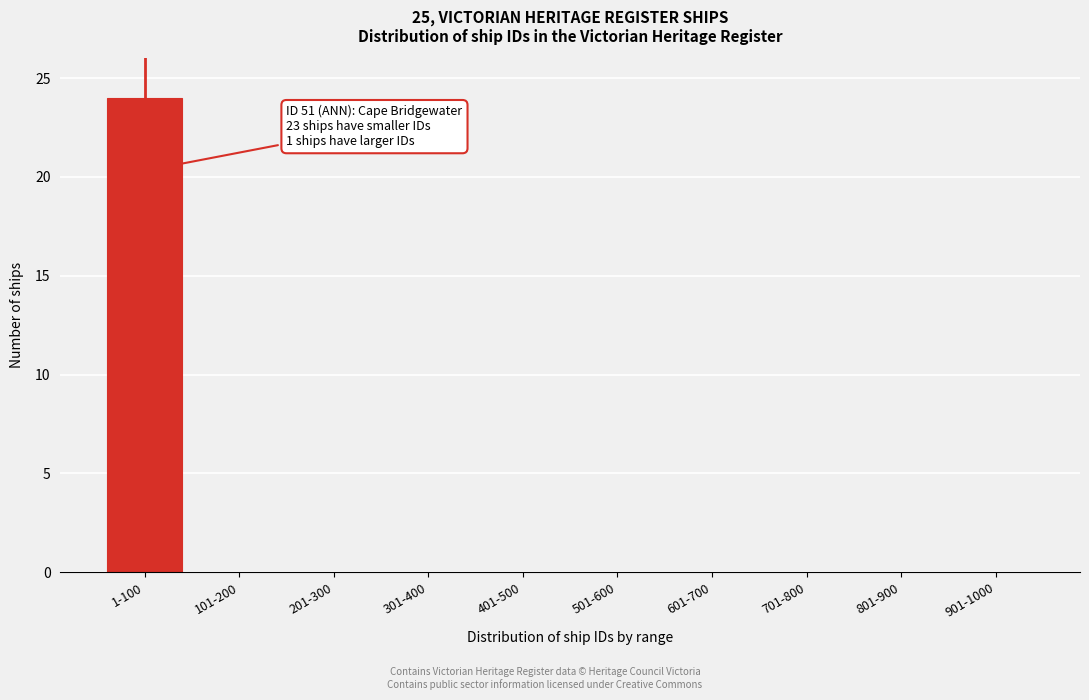

Reading right to left, extract all data points from this chart.

901-1000=0	801-900=0	701-800=0	601-700=0	501-600=0	401-500=0	301-400=0	201-300=0	101-200=0	1-100=24